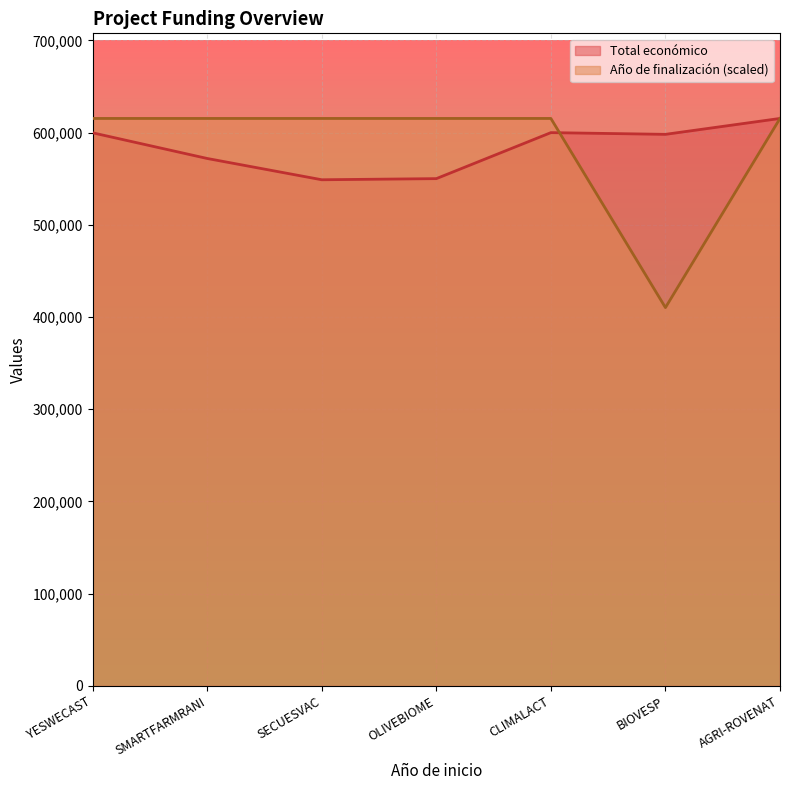

Between YESWECAST and SMARTFARMRANI, which is larger?

YESWECAST